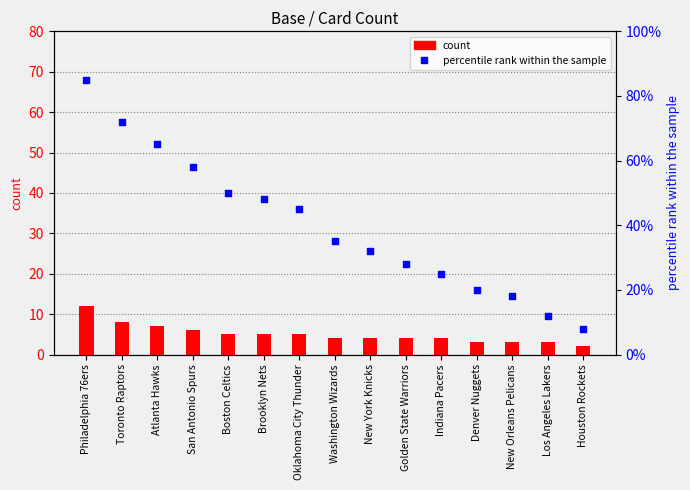

Which series has the largest total across all categories?

percentile rank within the sample